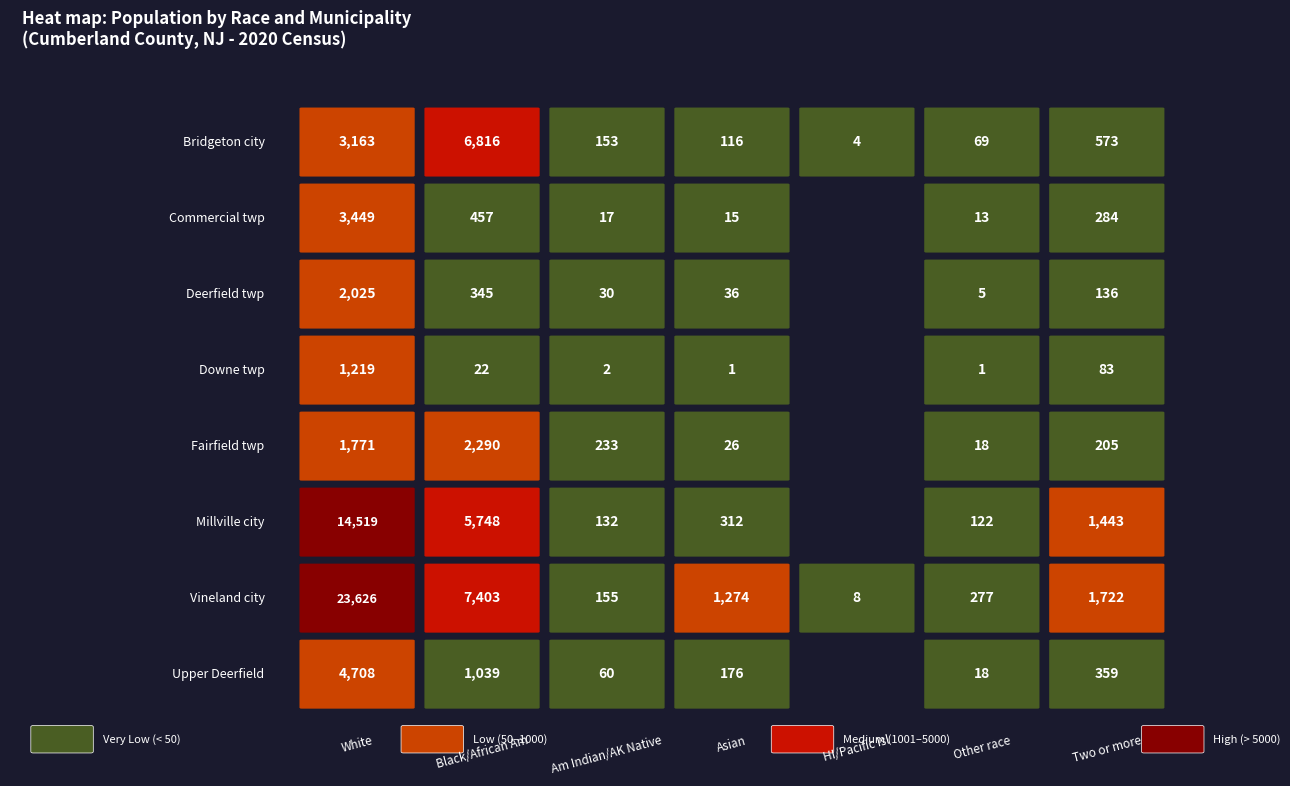

Rank the series by their maximum value, from lowest to highest.

Downe twp, Deerfield twp, Fairfield twp, Commercial twp, Upper Deerfield, Bridgeton city, Millville city, Vineland city